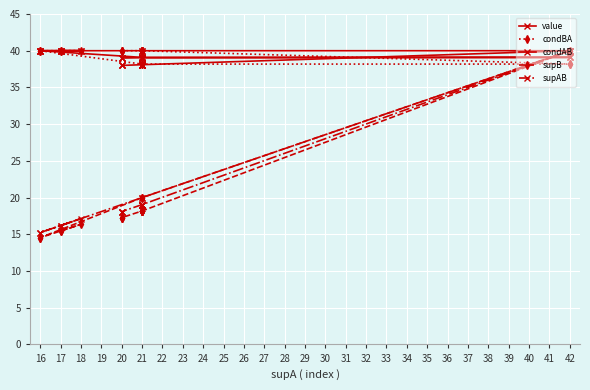

True or false: condBA has a value of 70.0 at 21.

False